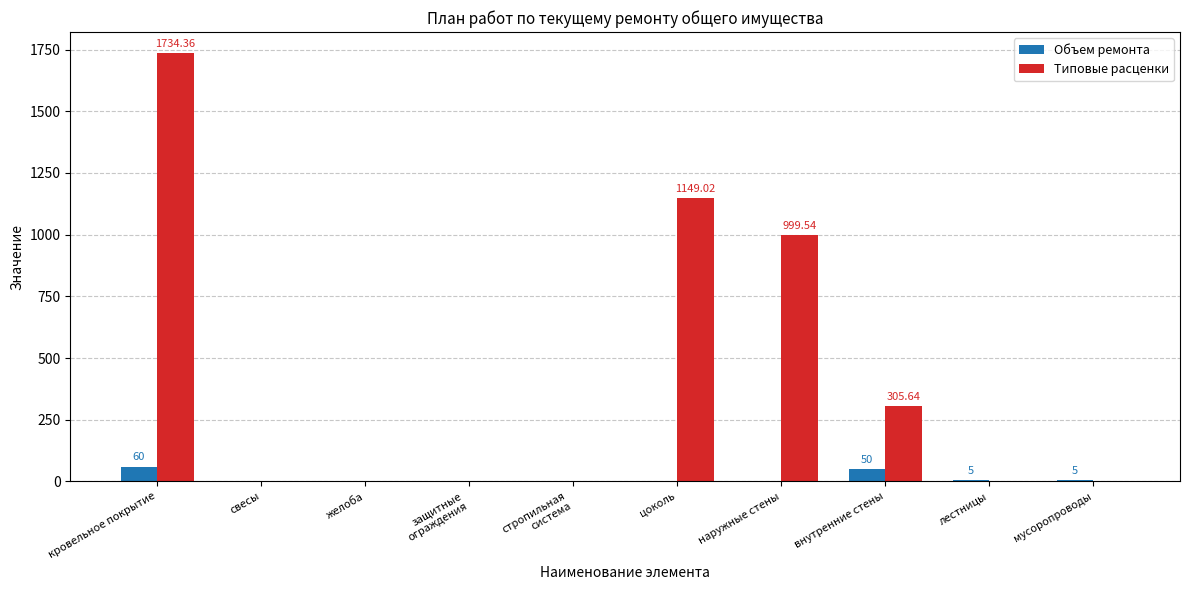

Which series changed the most between цоколь and лестницы?

Типовые расценки